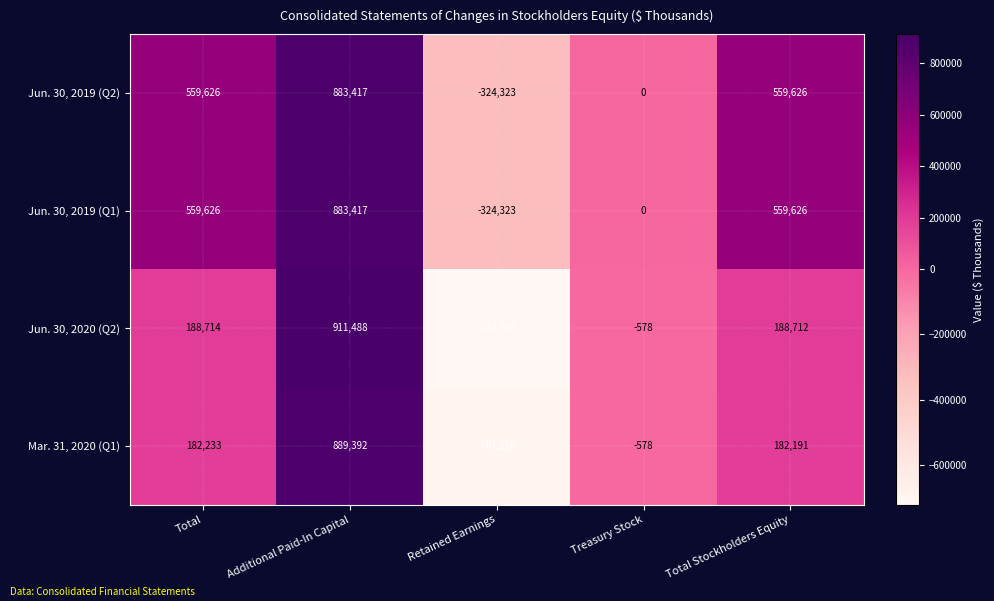

Which category has the highest value across all series?

Additional Paid-In Capital